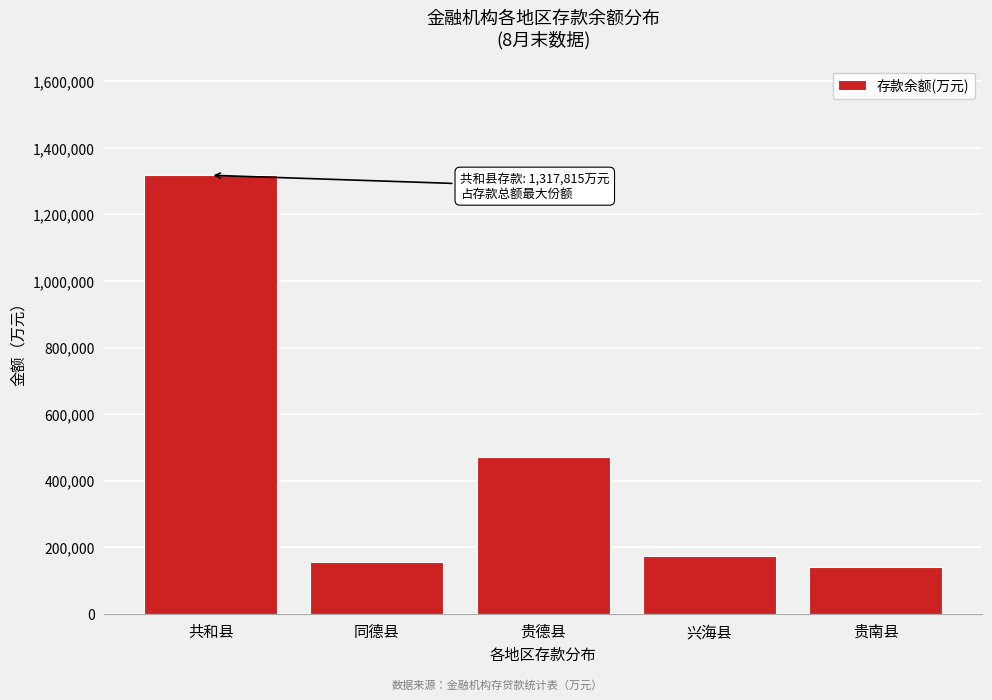

Reading left to right, transcribe all the data shown in this chart.

共和县=1317815	同德县=154418	贵德县=471446	兴海县=172684	贵南县=140977